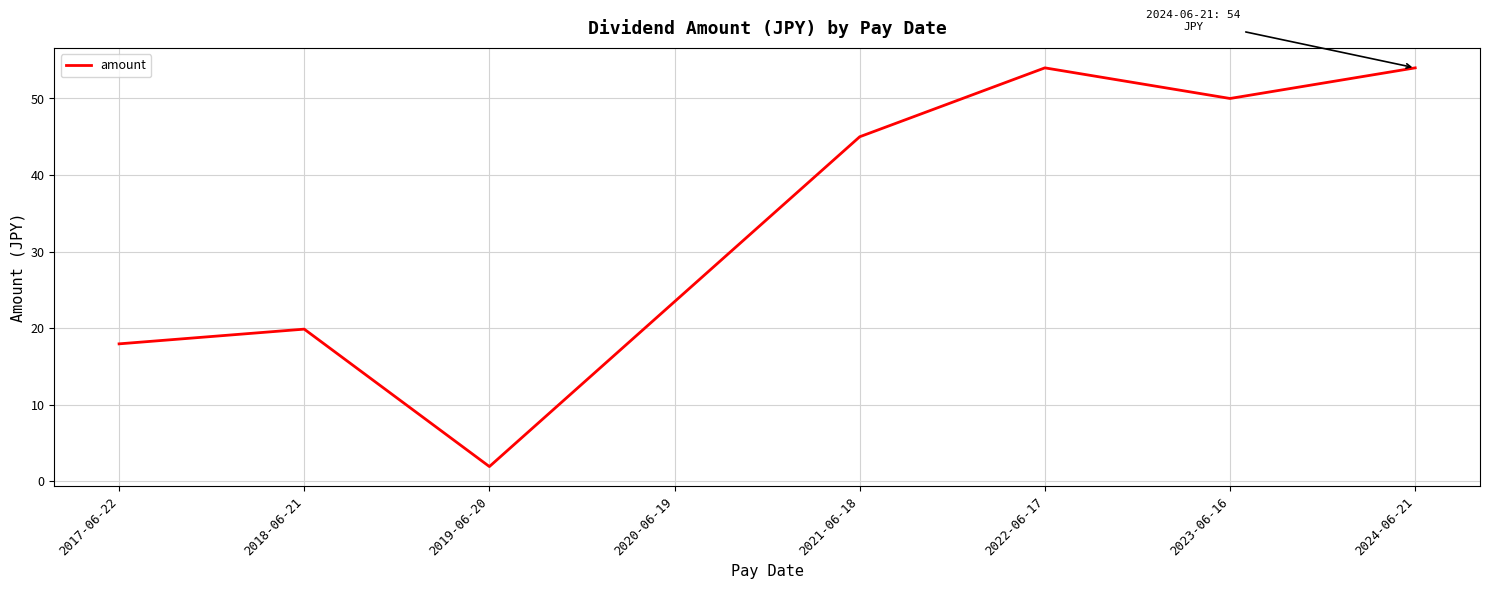

Reading left to right, extract all data points from this chart.

2017-06-22=17.9	2018-06-21=19.9	2019-06-20=1.9	2020-06-19=23.5	2021-06-18=45.0	2022-06-17=54.0	2023-06-16=50.0	2024-06-21=54.0